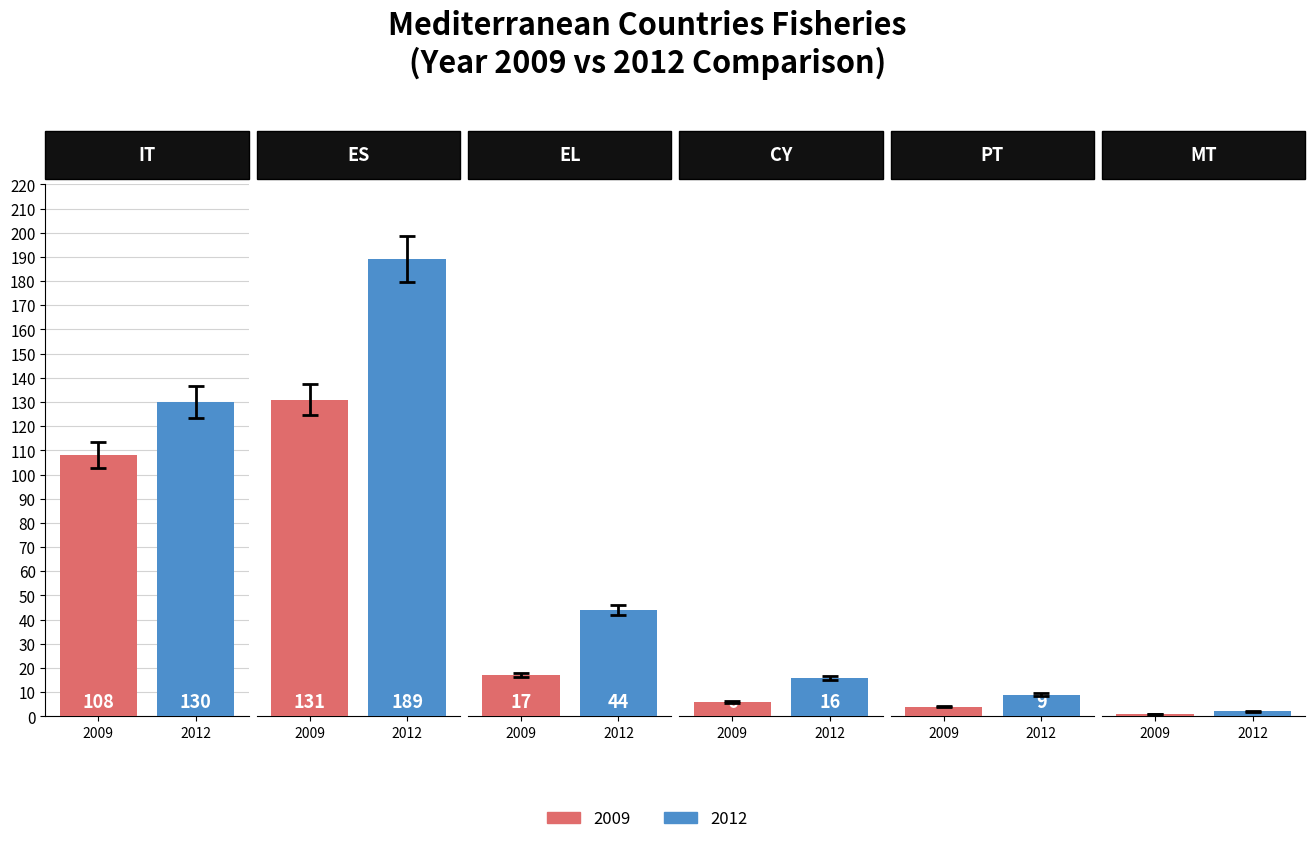

How many values in the 2009 series exceed 17?

2